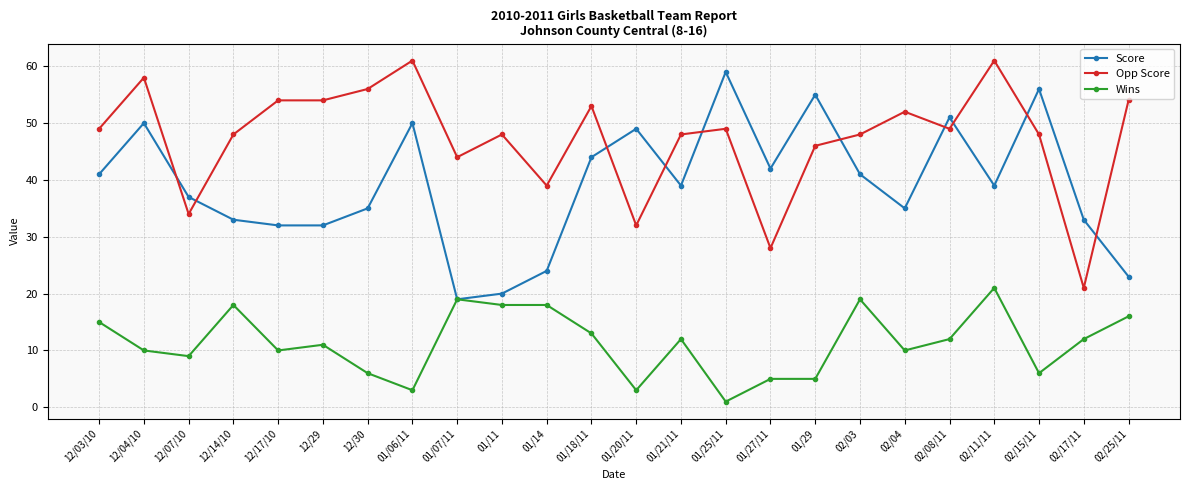

True or false: Wins and Opp Score intersect in this chart.

False